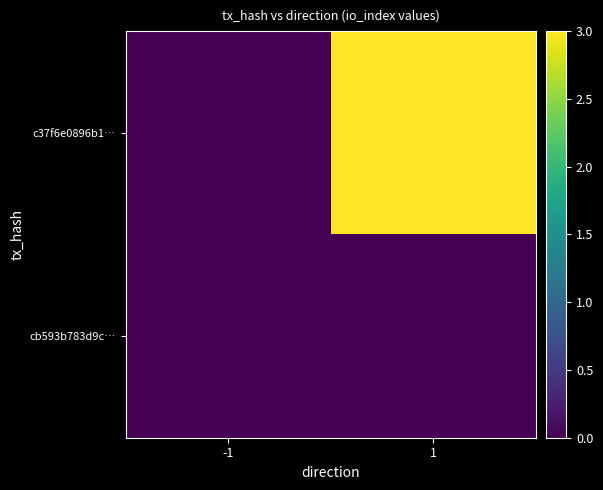

At which category is the sum across all series the highest?

1